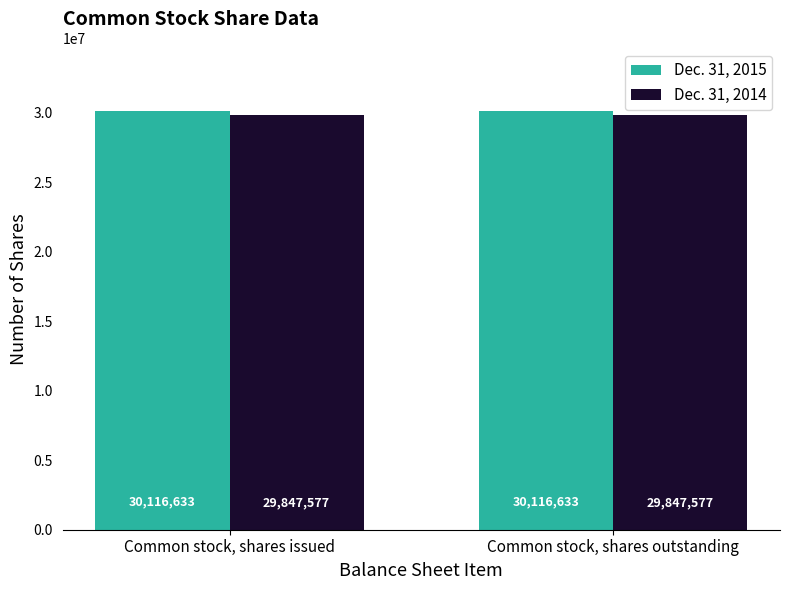

At how many categories does at least one series exceed 30068812?

2